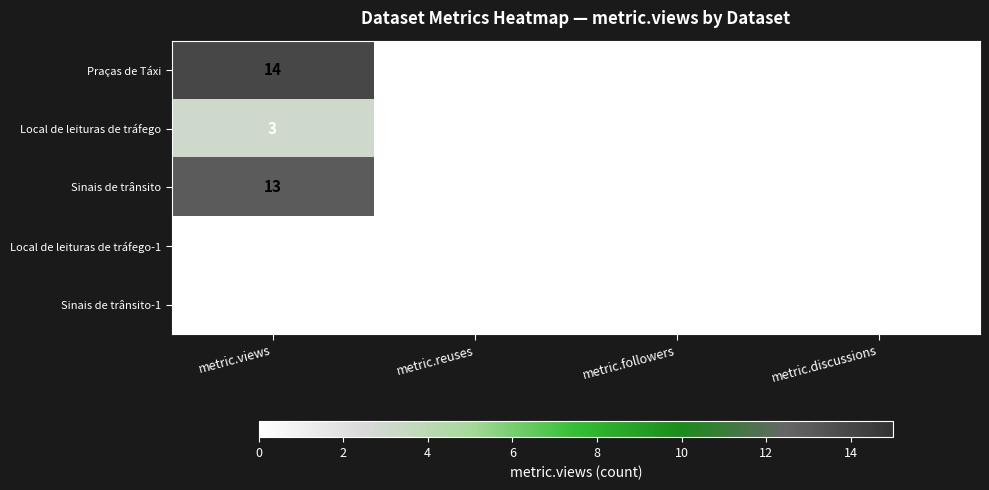

Which category has the highest value in the Praças de Táxi series?

metric.views